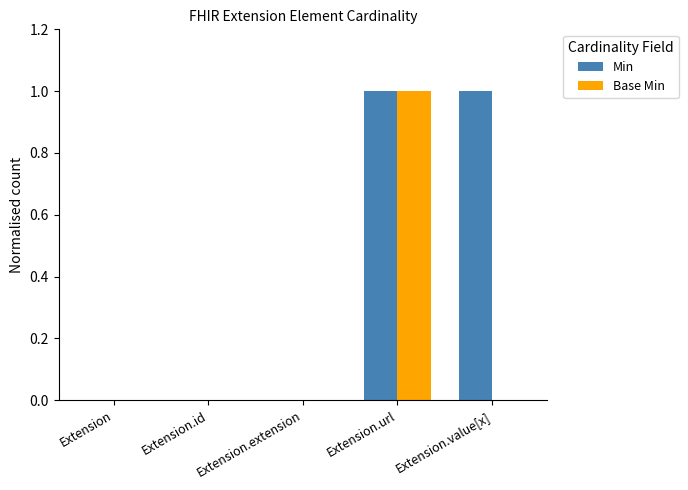

How many data points does each series have?

5